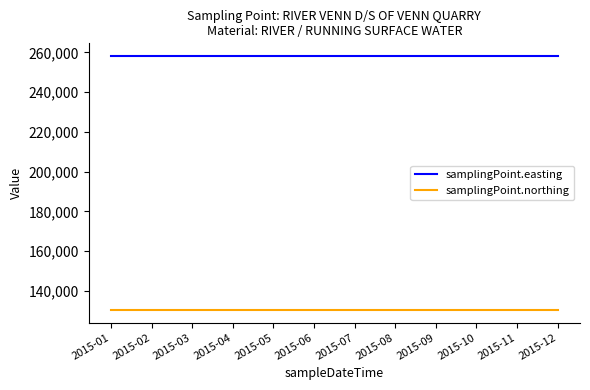

What is the average value of the samplingPoint.easting series?

258184